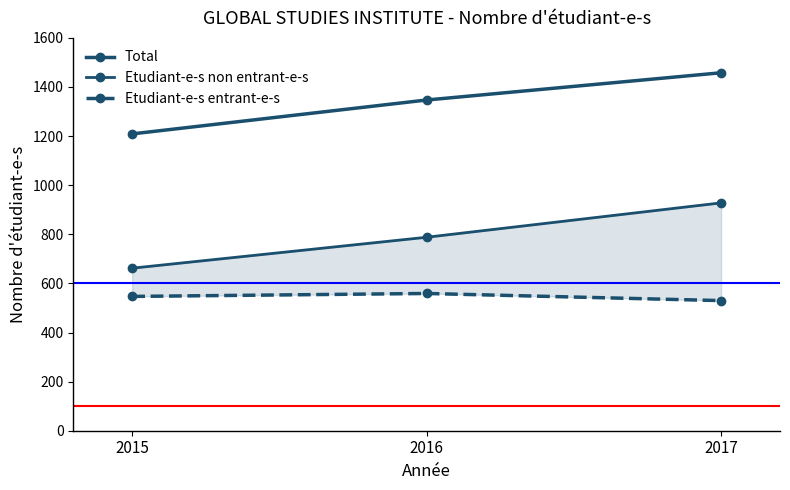

Is the value of Etudiant-e-s non entrant-e-s at 2017 greater than the value of Etudiant-e-s entrant-e-s at 2015?

Yes